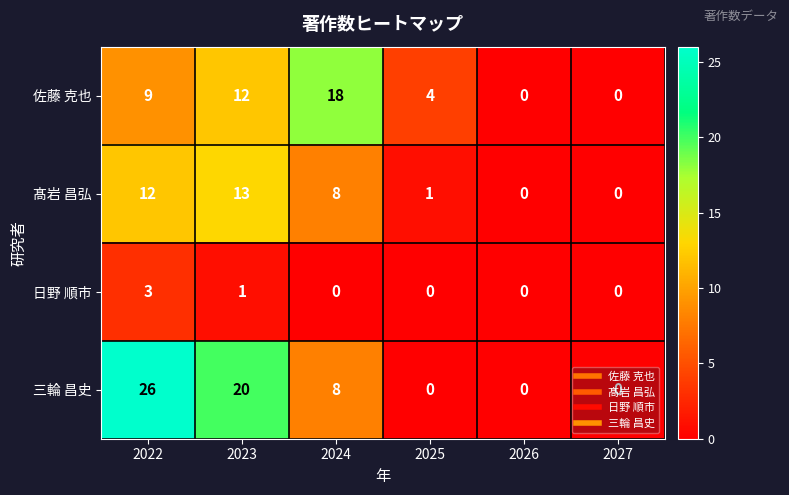

The value of 髙岩 昌弘 at 2027 is 0. True or false?

True